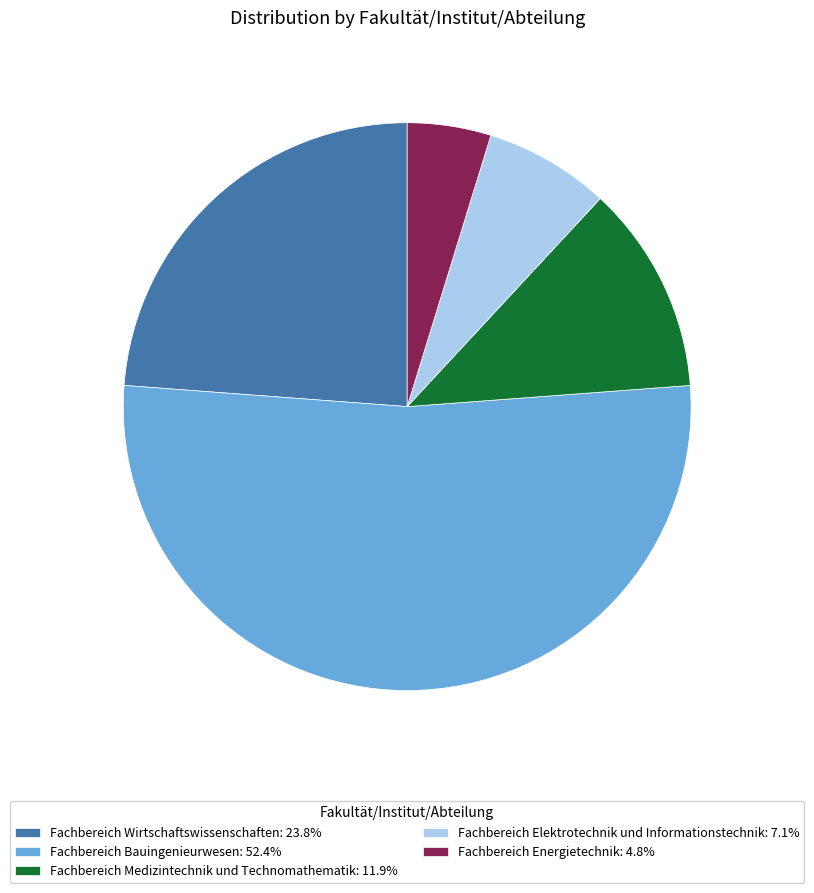

Combined, do Fachbereich Wirtschaftswissenschaften: 23.8% and Fachbereich Bauingenieurwesen: 52.4% account for over 50%?

Yes